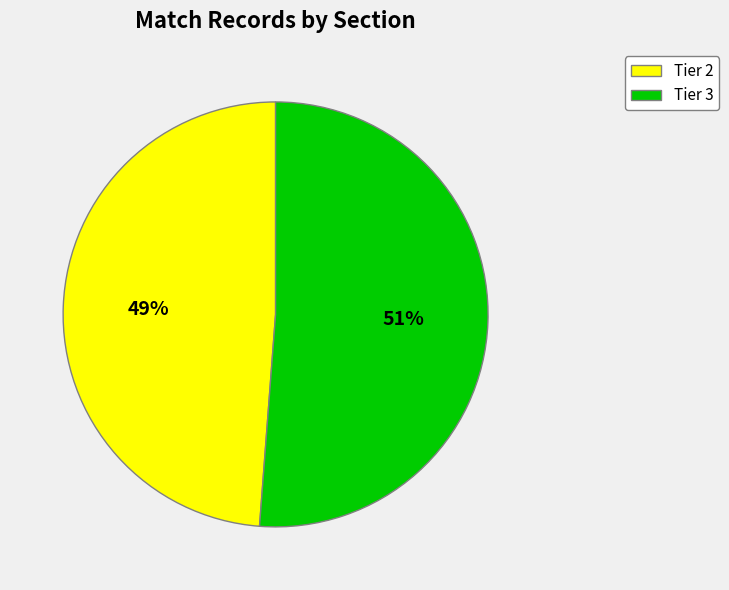

To the nearest percent, what is the difference between the largest and smallest slice percentages?

2%